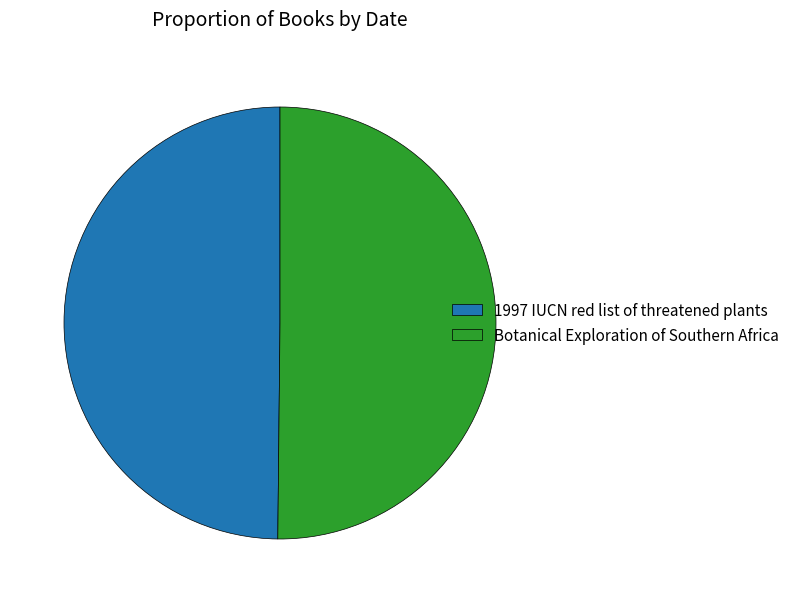

Approximately how many times larger is the value at 1997 IUCN red list of threatened plants compared to Botanical Exploration of Southern Africa?

1.0